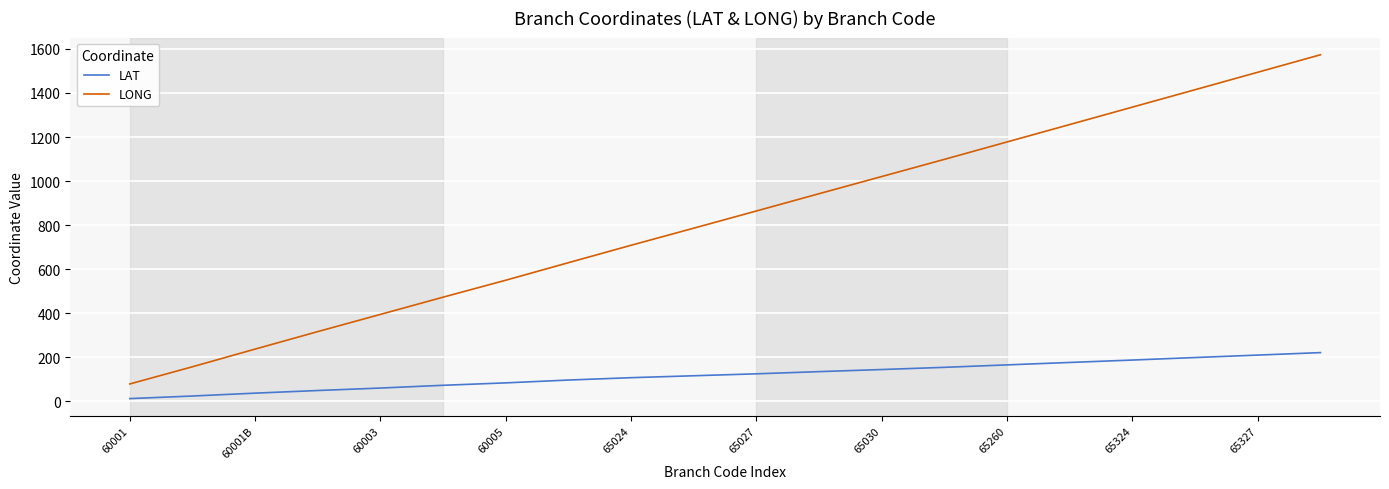

True or false: LAT and LONG cross at least once.

False